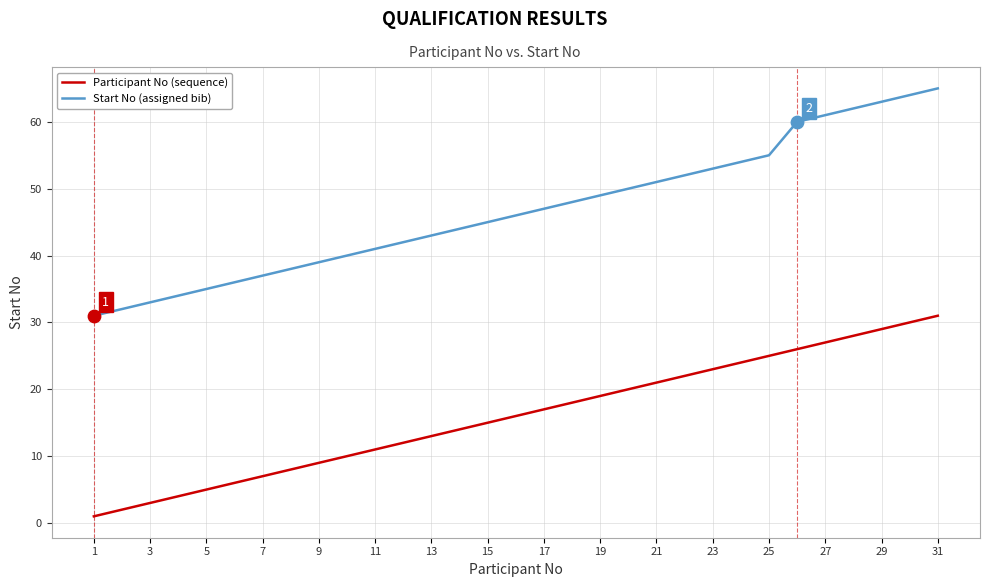

Which series has the widest spread of values?

Start No (assigned bib)